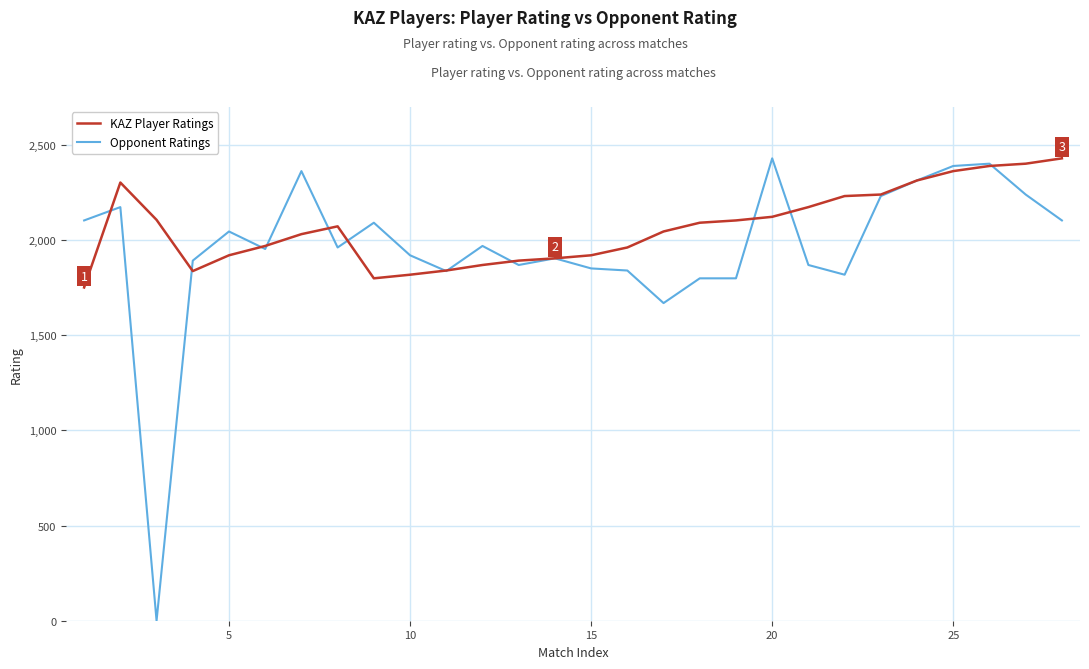

List the series in order of their overall mean, lowest first.

Opponent Ratings, KAZ Player Ratings